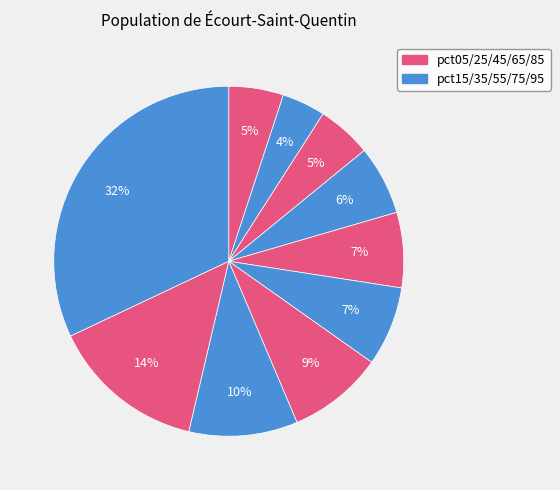

Count the number of slices in the pie.

10